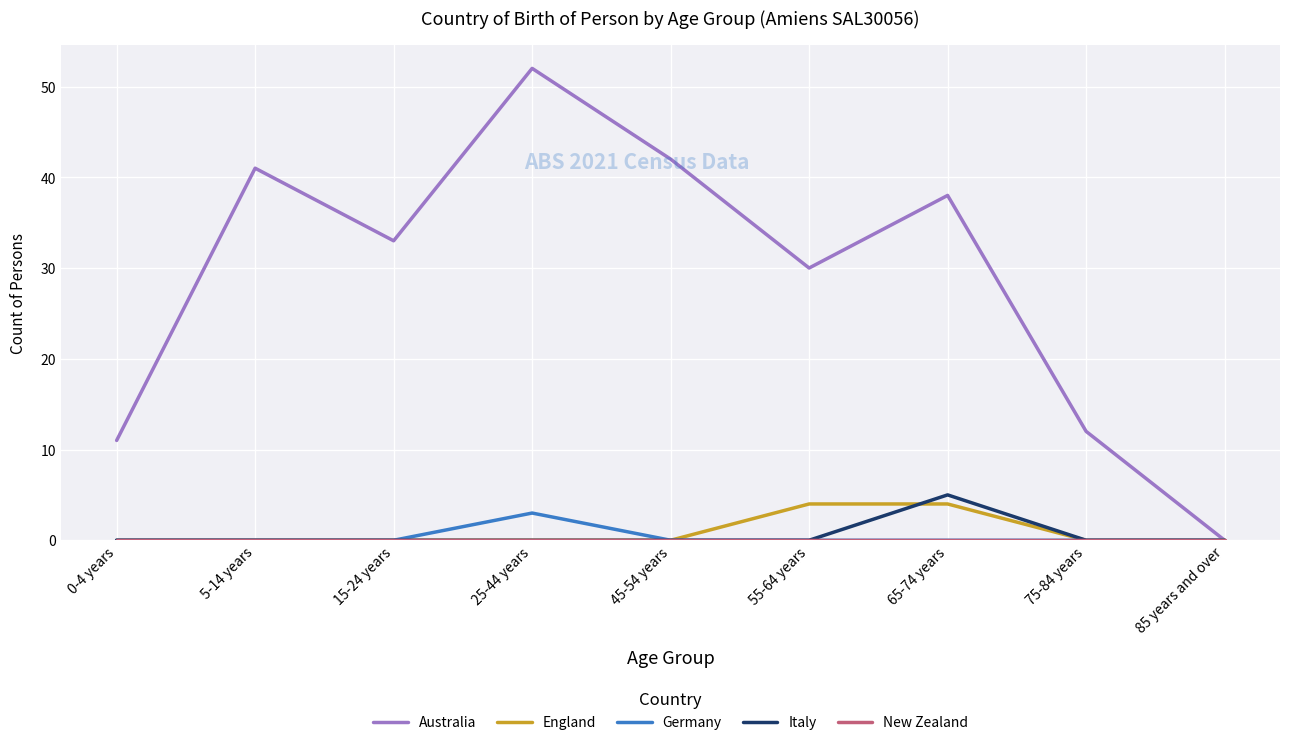

What is the difference between the Australia values at 25-44 years and 75-84 years?

40